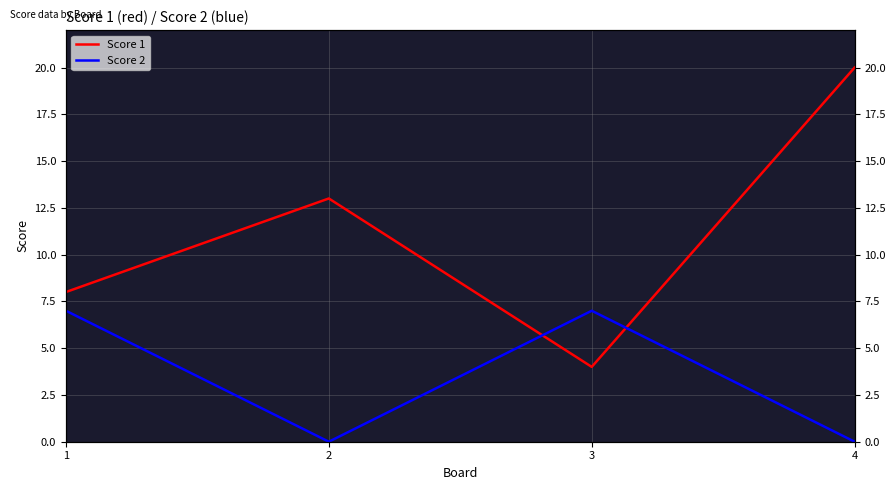

Does the chart display data point markers on the line(s)?

No